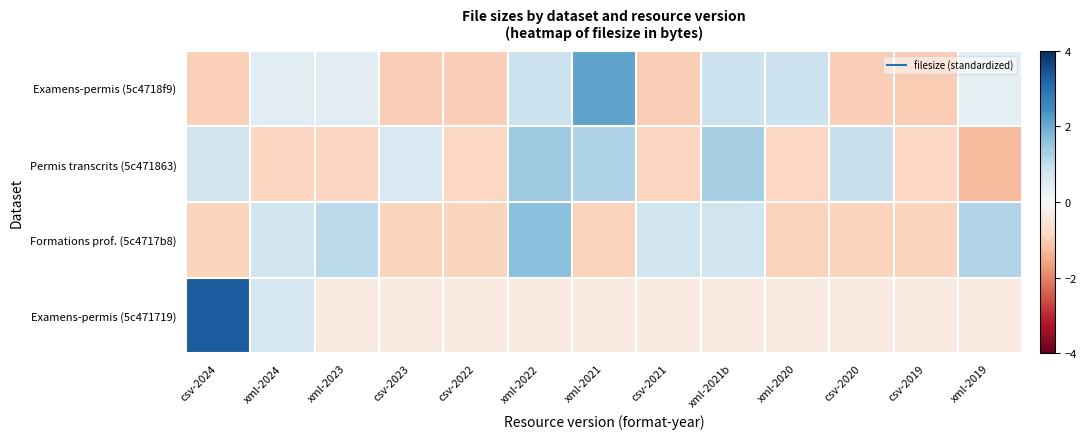

Reading left to right, extract all data points from this chart.

Examens-permis (5c4718f9): csv-2024=-1.0	xml-2024=0.5	xml-2023=0.4	csv-2023=-1.0	csv-2022=-1.0	xml-2022=0.9	xml-2021=2.1	csv-2021=-1.0	xml-2021b=0.9	xml-2020=0.9	csv-2020=-1.0	csv-2019=-1.0	xml-2019=0.4
Permis transcrits (5c471863): csv-2024=0.7	xml-2024=-0.9	xml-2023=-0.8	csv-2023=0.6	csv-2022=-0.8	xml-2022=1.5	xml-2021=1.2	csv-2021=-0.9	xml-2021b=1.3	xml-2020=-0.8	csv-2020=0.9	csv-2019=-0.8	xml-2019=-1.3
Formations prof. (5c4717b8): csv-2024=-0.9	xml-2024=0.8	xml-2023=1.1	csv-2023=-0.9	csv-2022=-0.9	xml-2022=1.7	xml-2021=-0.9	csv-2021=0.8	xml-2021b=0.8	xml-2020=-0.9	csv-2020=-0.9	csv-2019=-0.9	xml-2019=1.2
Examens-permis (5c471719): csv-2024=3.3	xml-2024=0.7	xml-2023=-0.4	csv-2023=-0.4	csv-2022=-0.4	xml-2022=-0.4	xml-2021=-0.4	csv-2021=-0.4	xml-2021b=-0.4	xml-2020=-0.4	csv-2020=-0.4	csv-2019=-0.4	xml-2019=-0.4